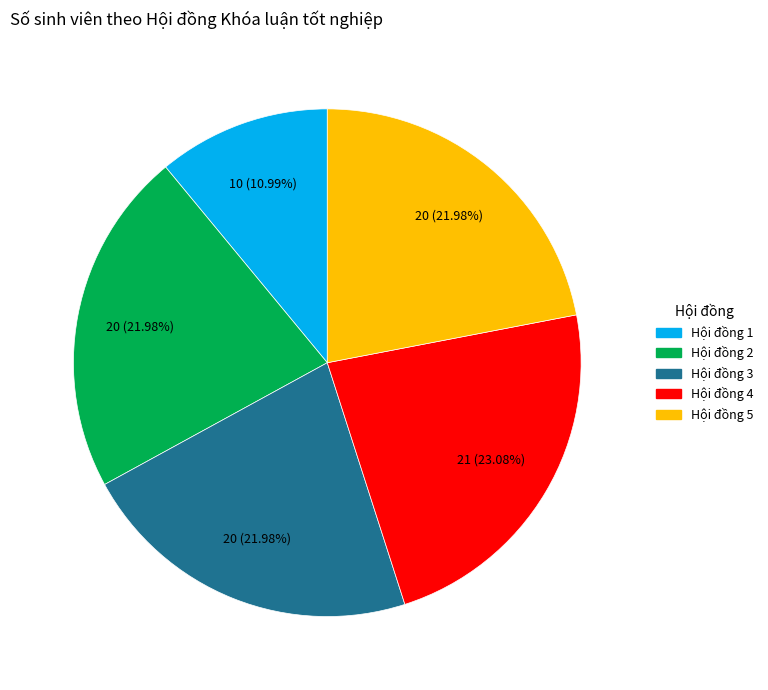

Does Hội đồng 3 represent more than half of the total?

No